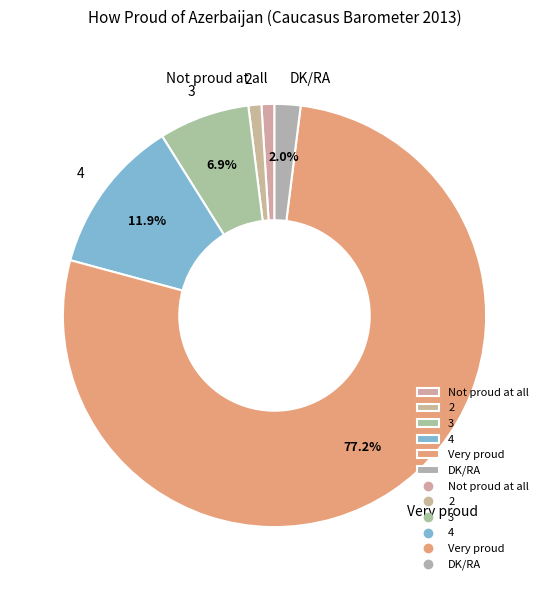

How many segments does this pie chart have?

6